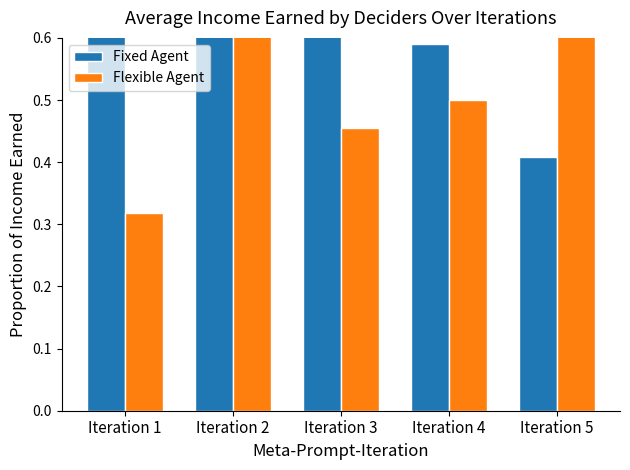

What is the value of the Fixed Agent bar at the 3rd from the left?

1.0